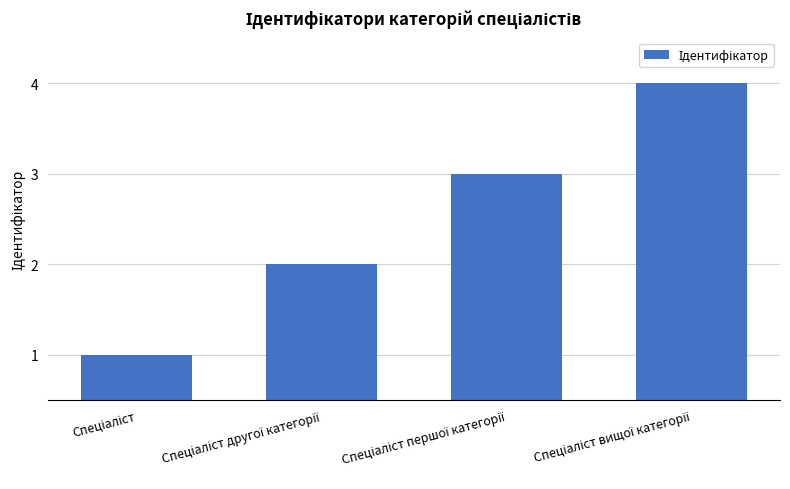

How many distinct data groups are displayed?

1